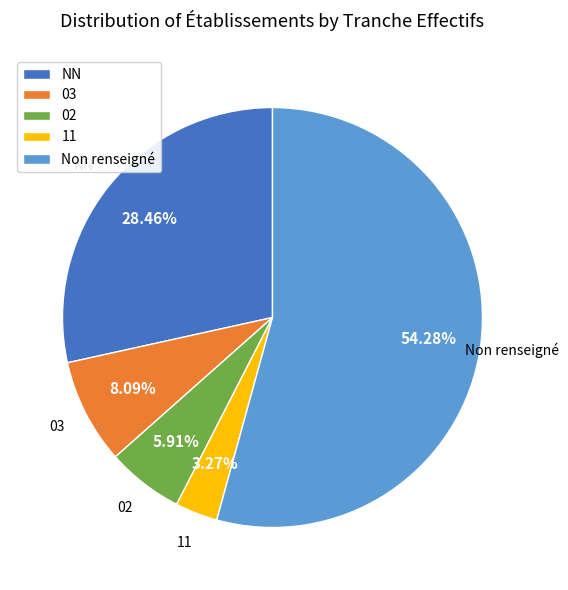

How many segments does this pie chart have?

5